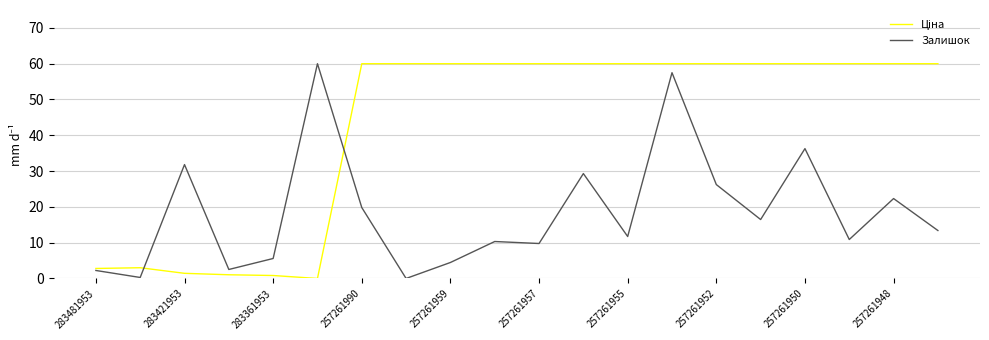

What is the maximum value shown in the chart?

60.0